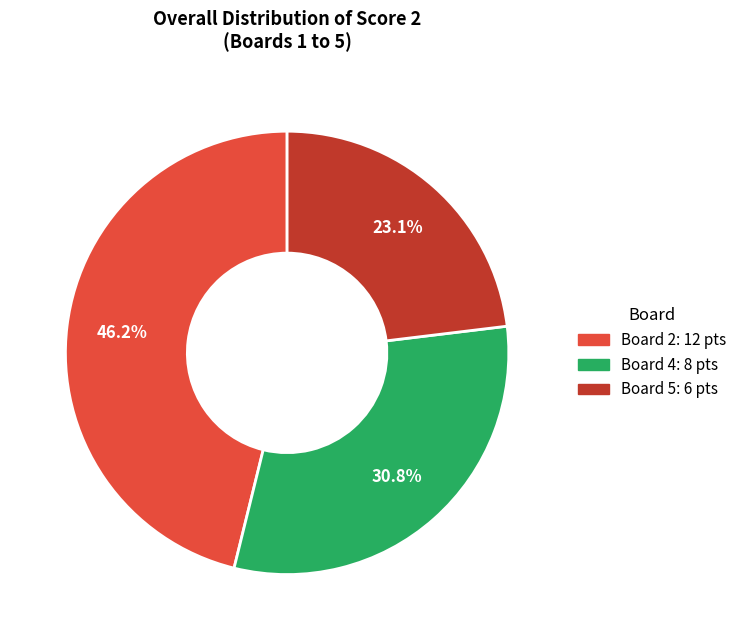

Is there any slice that represents more than half of the pie?

No